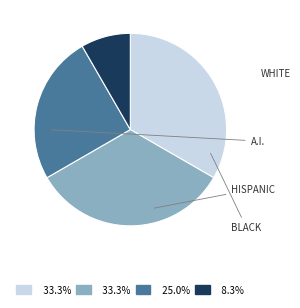

Is there a majority slice in this chart?

No